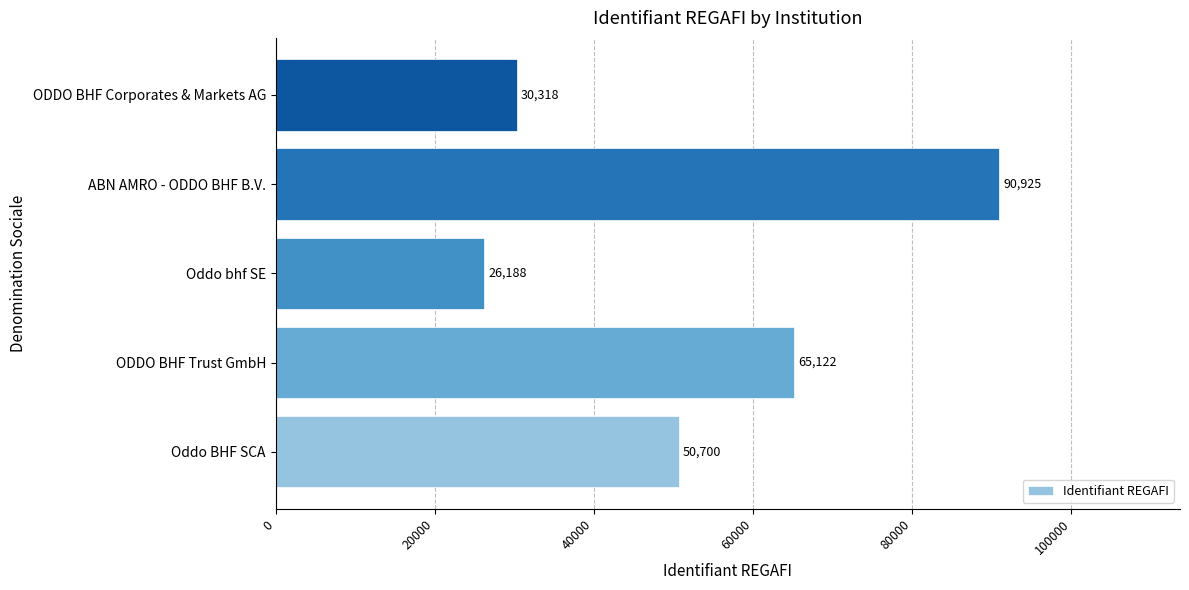

Reading bottom to top, extract all data points from this chart.

Oddo BHF SCA=50700	ODDO BHF Trust GmbH=65122	Oddo bhf SE=26188	ABN AMRO - ODDO BHF B.V.=90925	ODDO BHF Corporates & Markets AG=30318